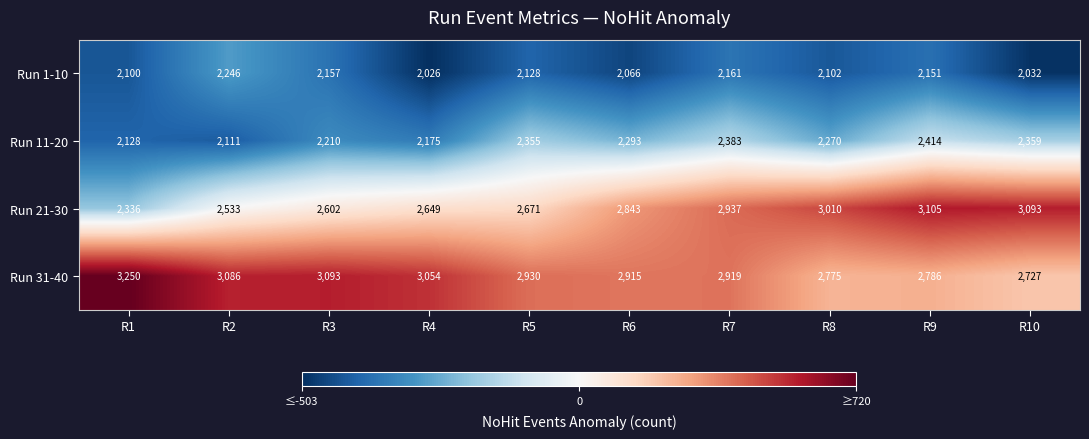

Which series has the largest total across all categories?

Run 31-40